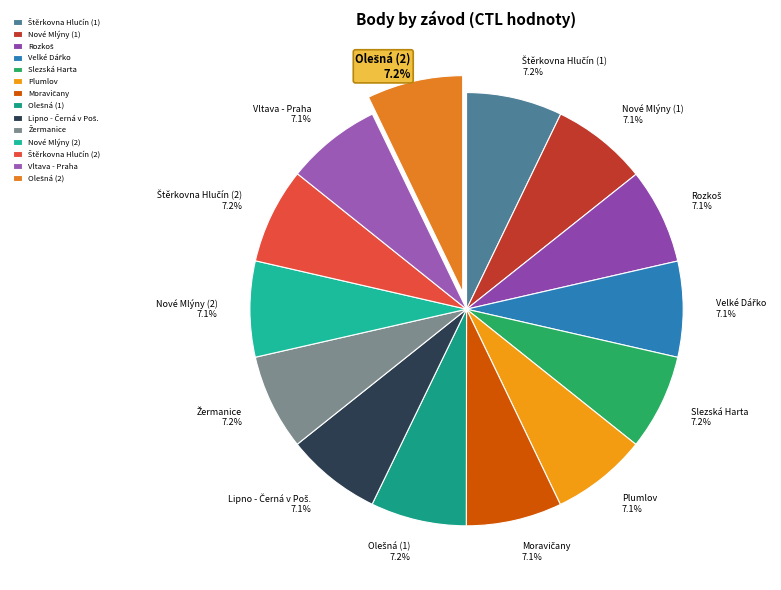

What is the ratio of the value at Plumlov to the value at Vltava - Praha?

1.0